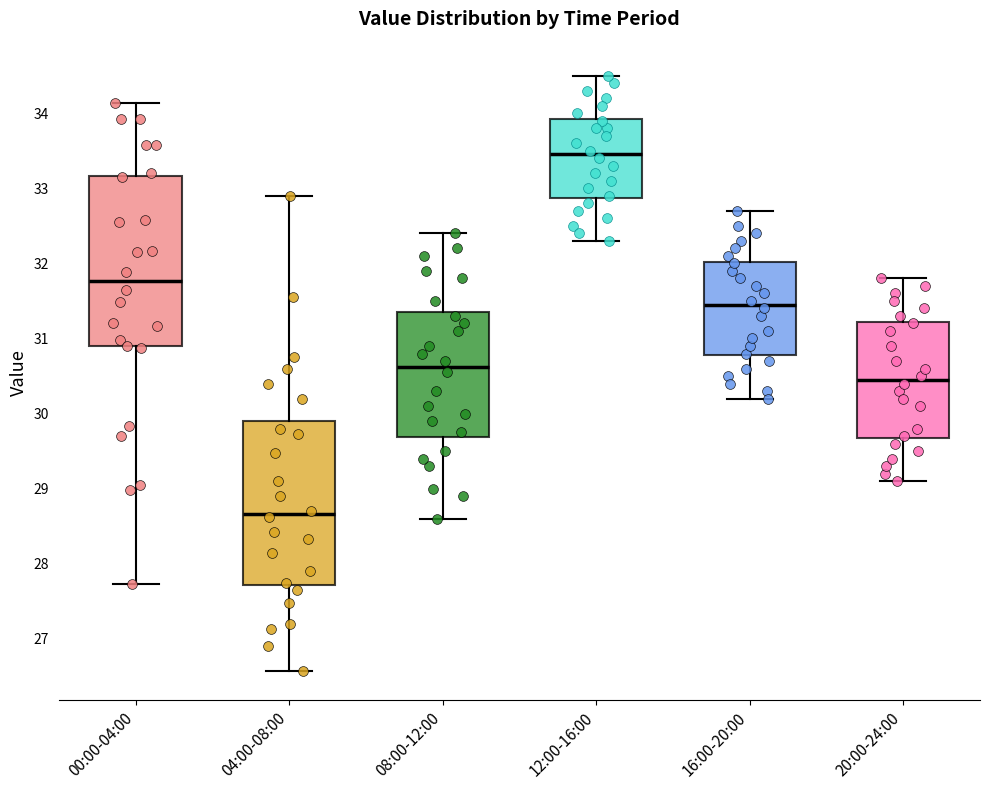

Reading left to right, read every box against the y-axis: the position of its median line, the range the box covers, and the ends of its whiskers. The values are not printed on the chart, so give them approximately, as read against the axis.

00:00-04:00: median 31.8, box 30.9 to 33.2, whiskers 27.7 to 34.1
04:00-08:00: median 28.7, box 27.7 to 29.9, whiskers 26.6 to 32.9
08:00-12:00: median 30.6, box 29.7 to 31.4, whiskers 28.6 to 32.4
12:00-16:00: median 33.5, box 32.9 to 33.9, whiskers 32.3 to 34.5
16:00-20:00: median 31.5, box 30.8 to 32.0, whiskers 30.2 to 32.7
20:00-24:00: median 30.5, box 29.7 to 31.2, whiskers 29.1 to 31.8